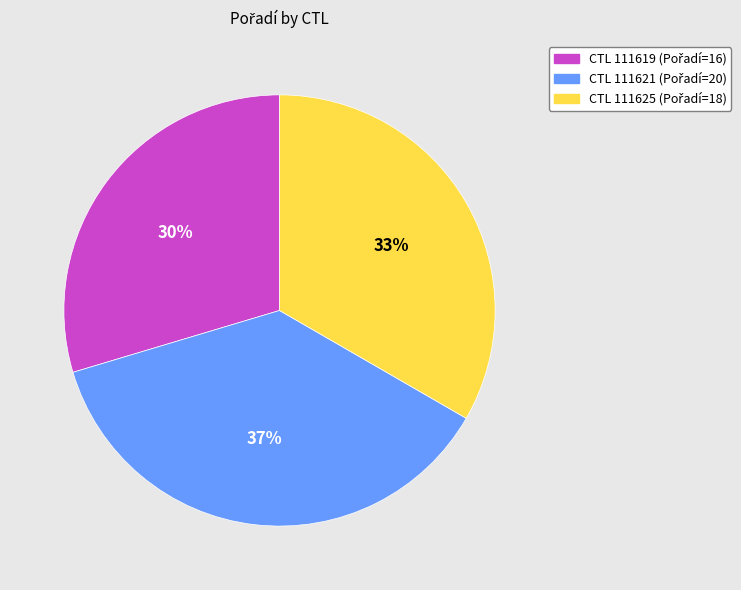

Count the number of slices in the pie.

3